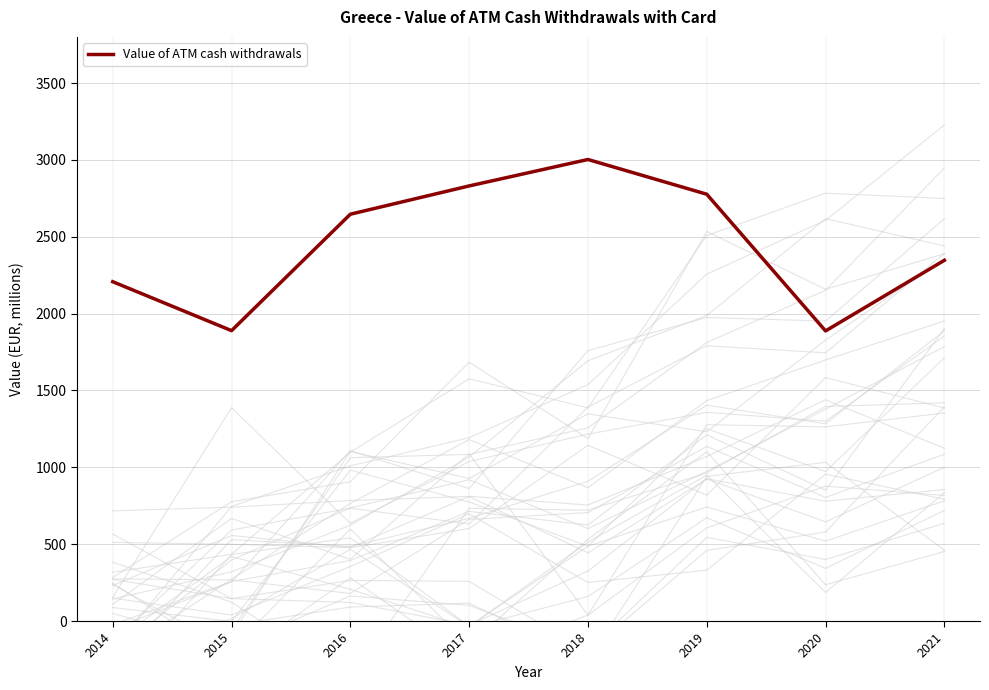

List the labels in order of value, smallest first.

2020, 2015, 2014, 2021, 2016, 2019, 2017, 2018